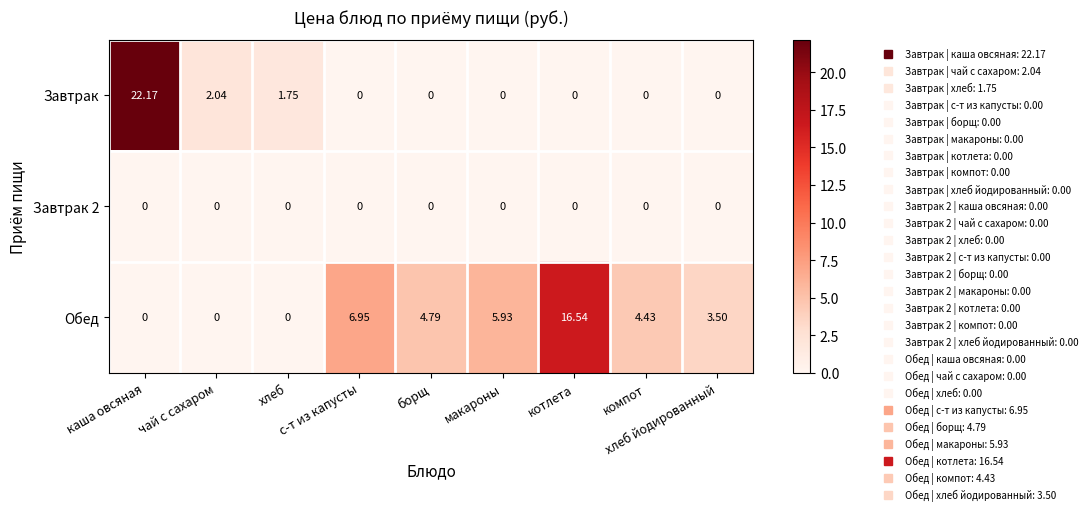

List the series in order of their peak value, highest first.

Завтрак, Обед, Завтрак 2